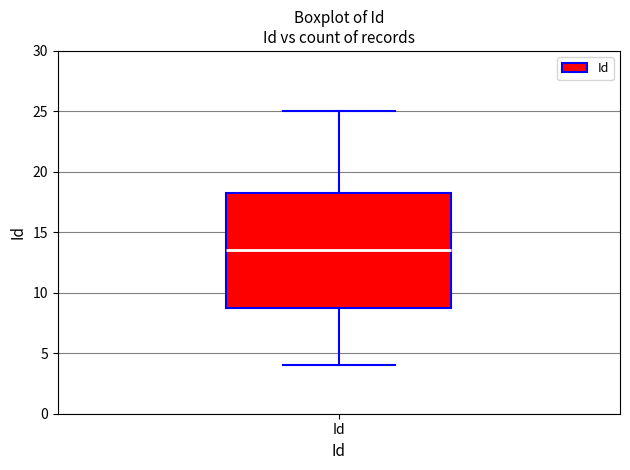

Transcribe this box plot: give where the median line is, the range the box spans, and where the two whiskers end, as read against the y-axis. The values are not printed on the chart, so give them approximately, as read against the axis.

median 13.5, box 9.0 to 18.5, whiskers 4.0 to 25.0